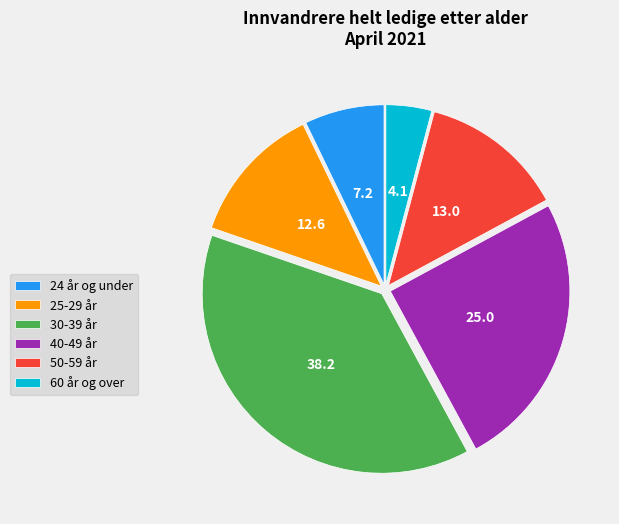

Is 25-29 år the majority of the pie?

No